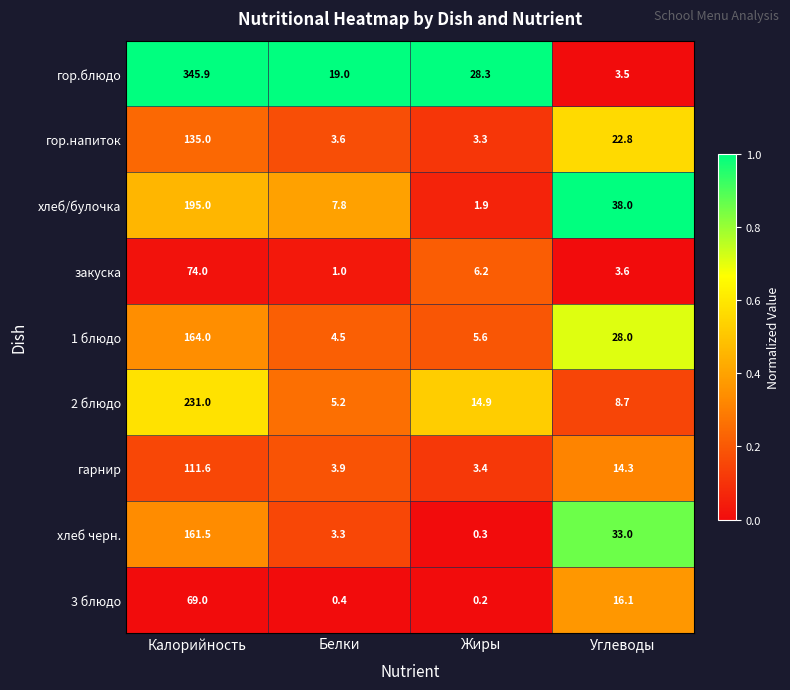

What is the sum of the 2 блюдо values at Жиры and Углеводы?

23.6